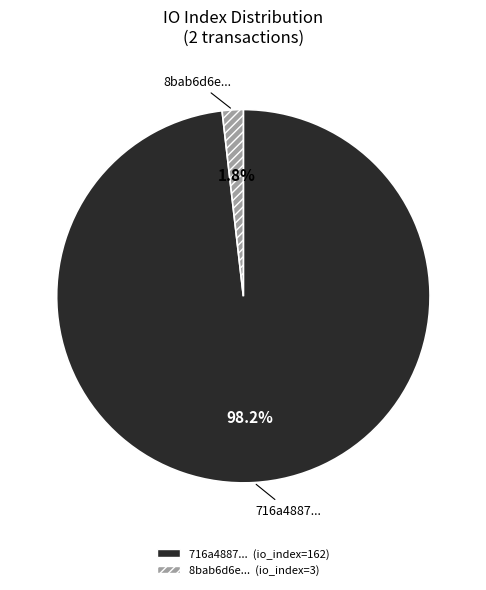

To the nearest percent, what is the difference between the largest and smallest slice percentages?

96%